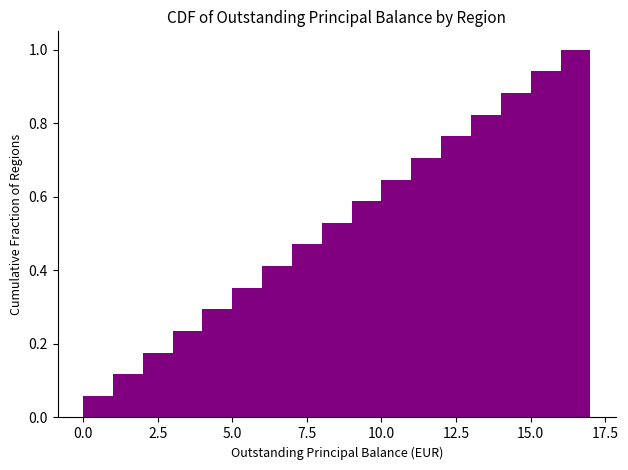

Read against the x-axis, roughly where is the centre of the tallest bar?

16.5